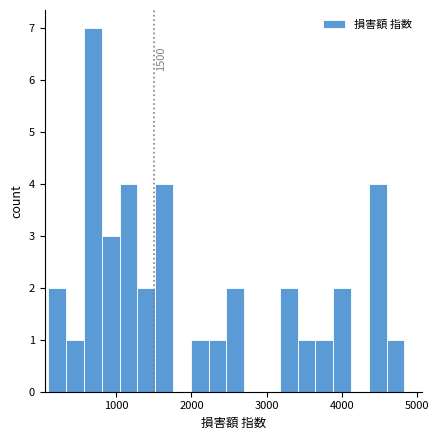

Around what value on the x-axis is the tallest bar? Give the approximate position of its centre, as read against the axis.

700